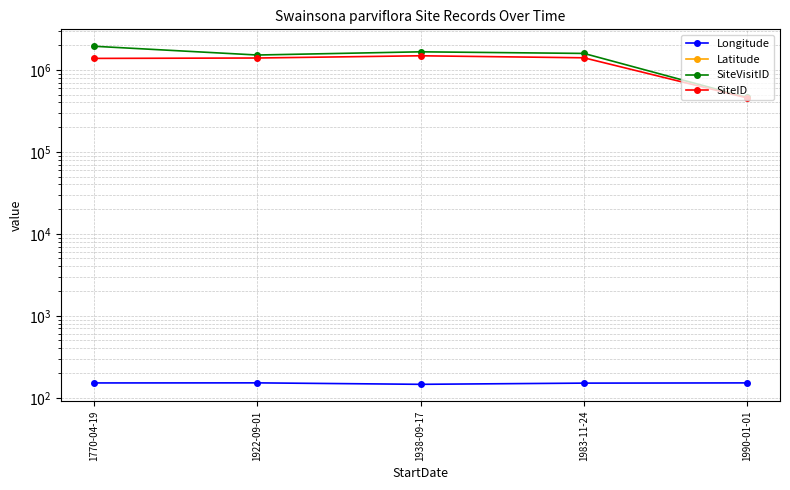

Is it true that Longitude equals 236.3 at 1922-09-01?

False